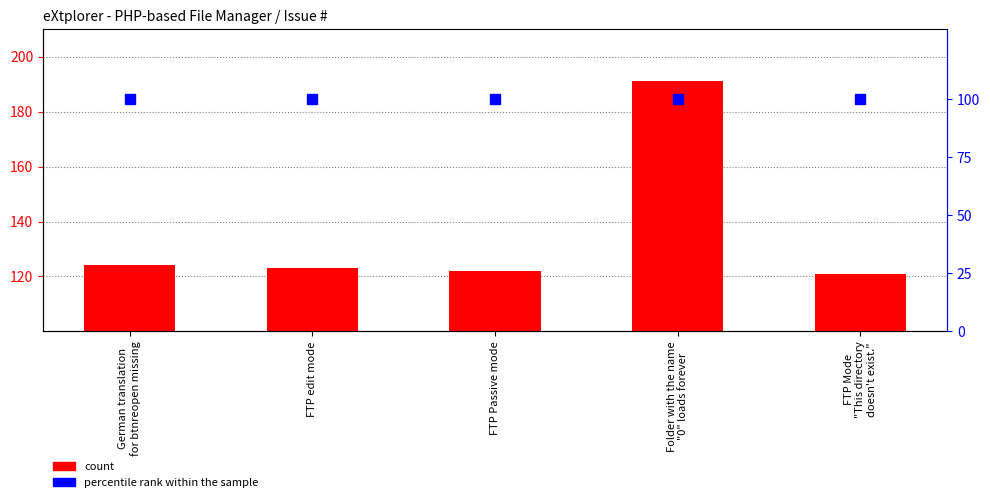

What are all the series names shown in the legend?

count, percentile rank within the sample